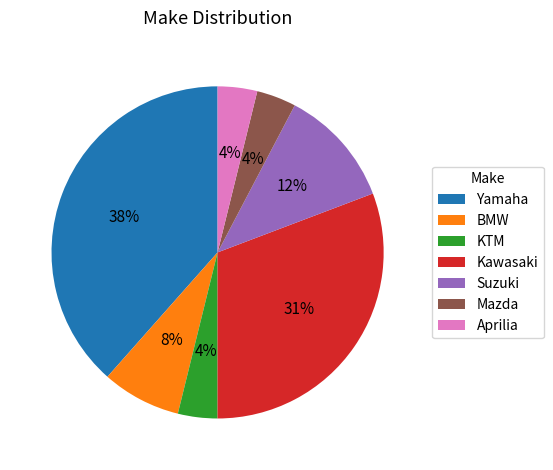

What percentage is the BMW slice, to the nearest percent?

8%